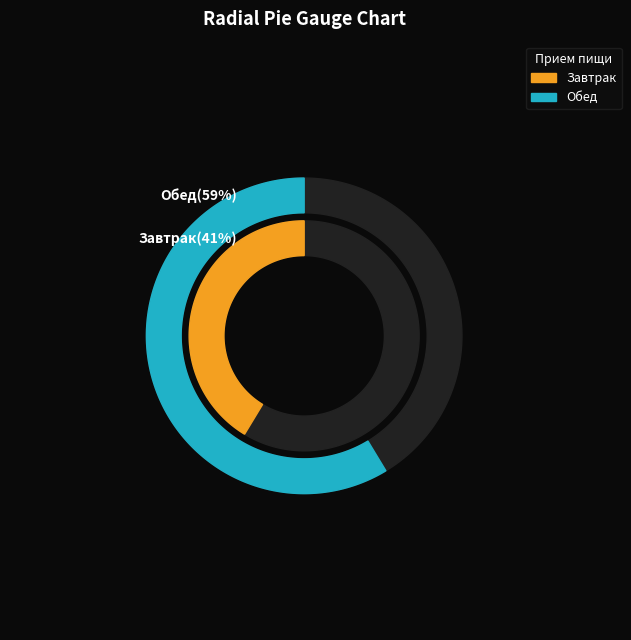

What percentage is the Обед slice, to the nearest percent?

59%